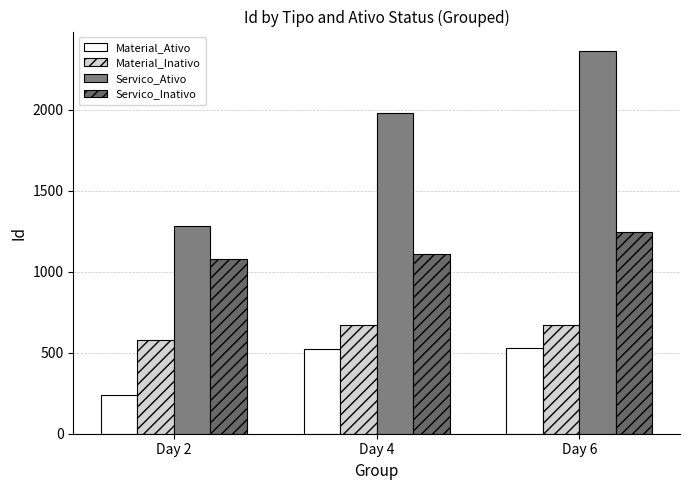

Where is Servico_Inativo nearest to the value 1162?

Day 4